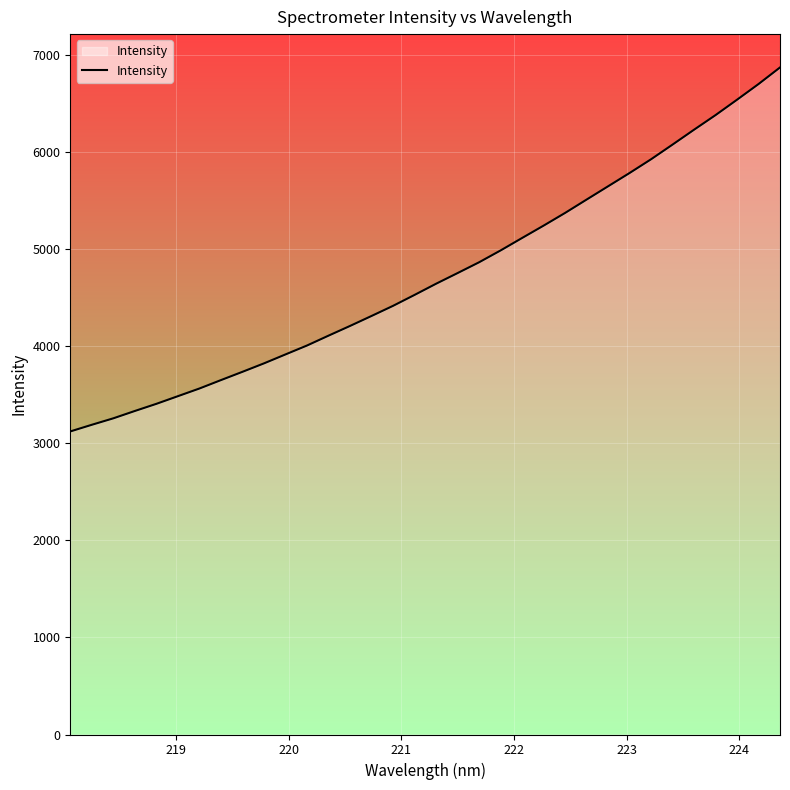

How many values exceed 4641?

17